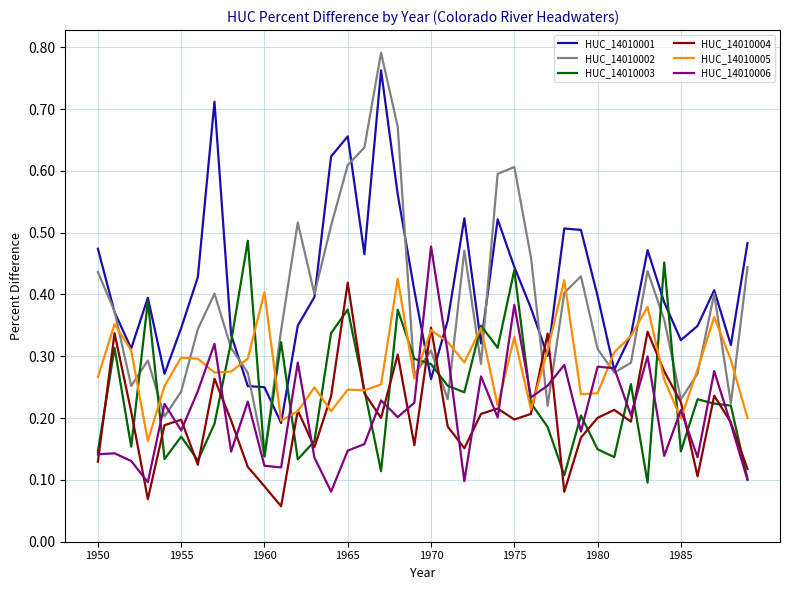

Which series ends up on top after the final intersection of HUC_14010005 and HUC_14010006?

HUC_14010005